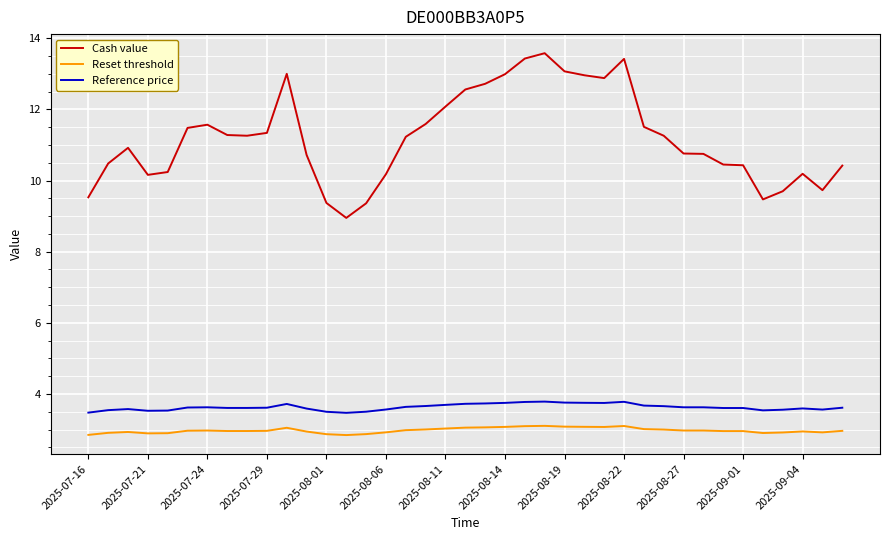

True or false: Reference price and Cash value cross at least once.

False